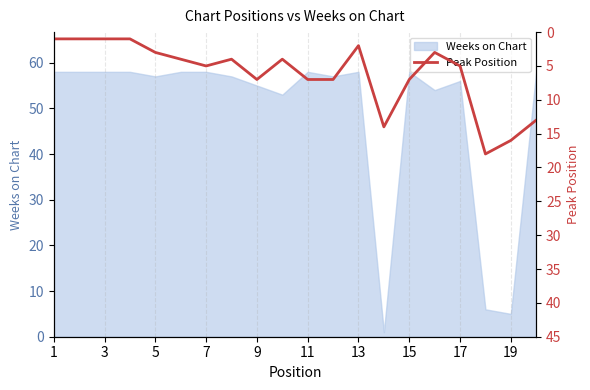

The Weeks on Chart series shows 58 at 3. True or false?

True